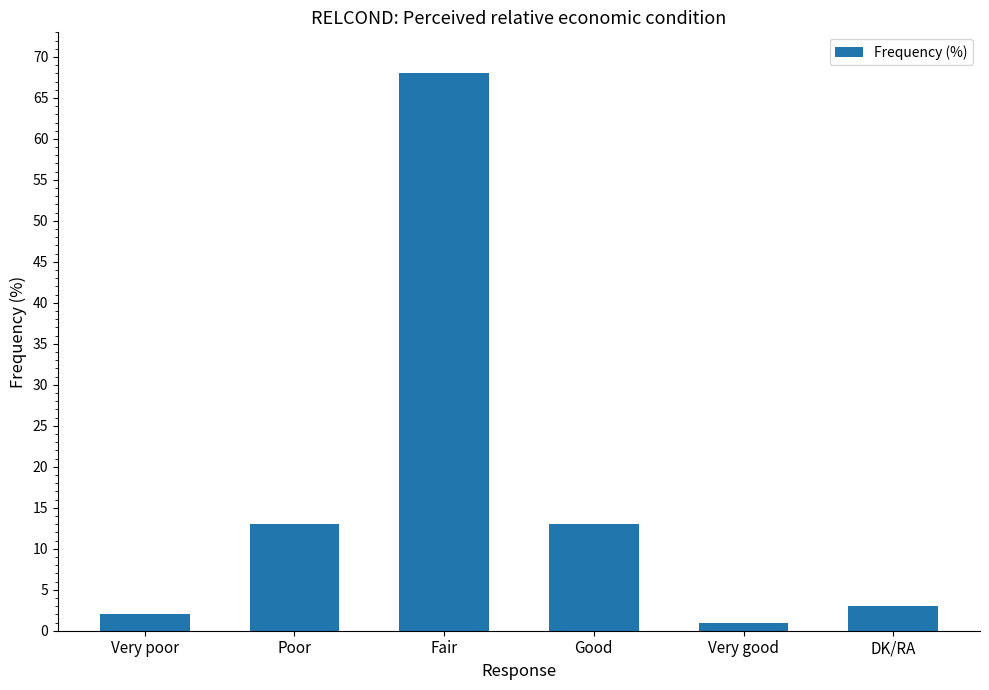

Which has a higher value, Very poor or Fair?

Fair